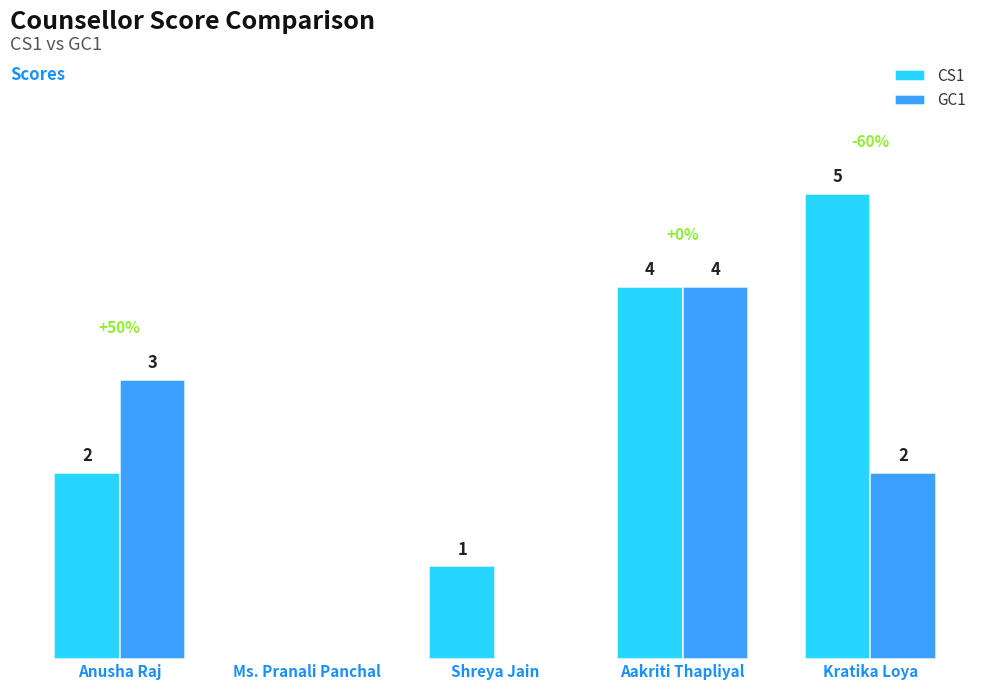

Where is CS1 nearest to the value 2?

Anusha Raj